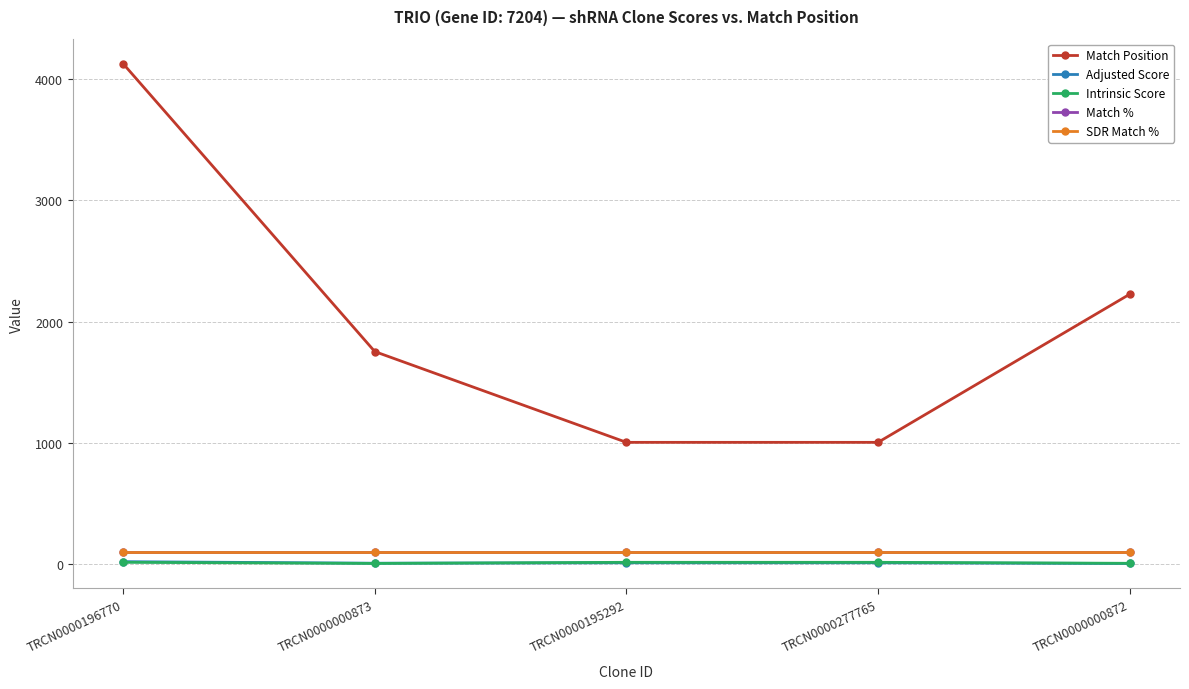

How many lines are shown in the chart?

5